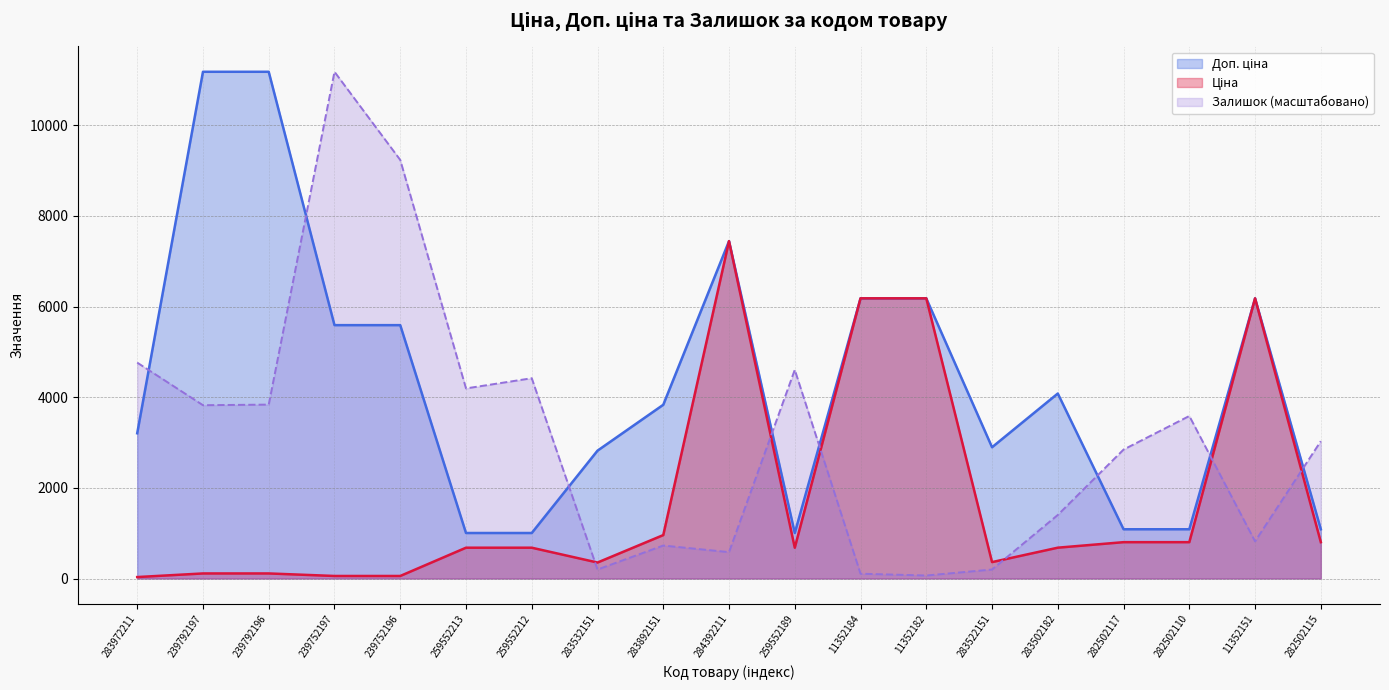

Is it true that Доп. ціна equals 6182.6 at 11352184?

True